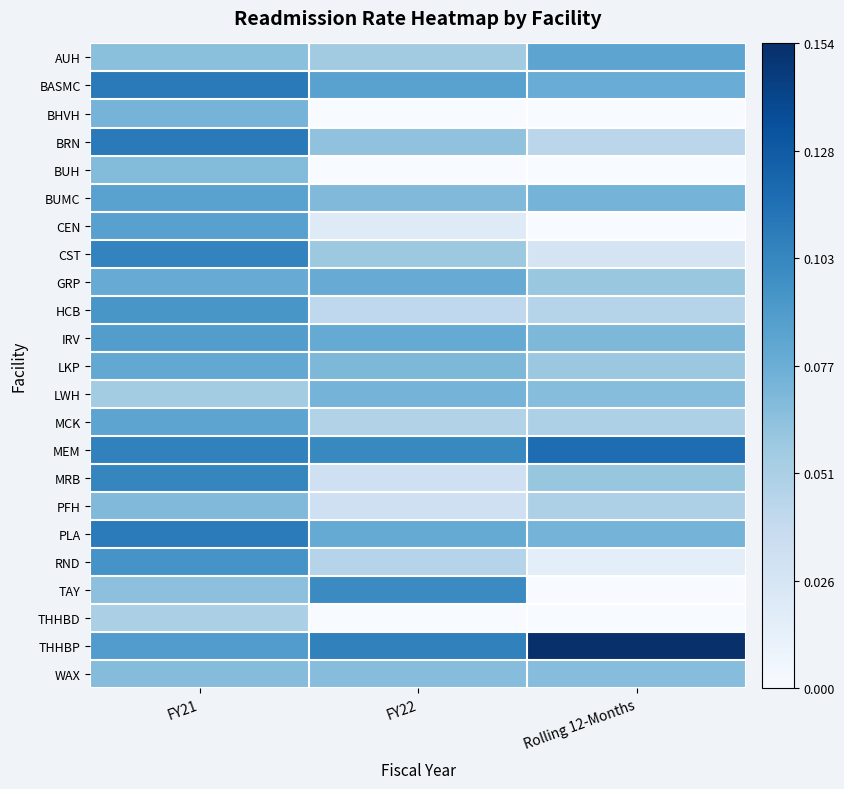

Reading left to right, transcribe all the data shown in this chart.

AUH: FY21=0.1	FY22=0.1	Rolling 12-Months=0.1
BASMC: FY21=0.1	FY22=0.1	Rolling 12-Months=0.1
BHVH: FY21=0.1	FY22=0.0	Rolling 12-Months=0.0
BRN: FY21=0.1	FY22=0.1	Rolling 12-Months=0.0
BUH: FY21=0.1	FY22=0.0	Rolling 12-Months=0.0
BUMC: FY21=0.1	FY22=0.1	Rolling 12-Months=0.1
CEN: FY21=0.1	FY22=0.0	Rolling 12-Months=0.0
CST: FY21=0.1	FY22=0.1	Rolling 12-Months=0.0
GRP: FY21=0.1	FY22=0.1	Rolling 12-Months=0.1
HCB: FY21=0.1	FY22=0.0	Rolling 12-Months=0.0
IRV: FY21=0.1	FY22=0.1	Rolling 12-Months=0.1
LKP: FY21=0.1	FY22=0.1	Rolling 12-Months=0.1
LWH: FY21=0.1	FY22=0.1	Rolling 12-Months=0.1
MCK: FY21=0.1	FY22=0.0	Rolling 12-Months=0.1
MEM: FY21=0.1	FY22=0.1	Rolling 12-Months=0.1
MRB: FY21=0.1	FY22=0.0	Rolling 12-Months=0.1
PFH: FY21=0.1	FY22=0.0	Rolling 12-Months=0.1
PLA: FY21=0.1	FY22=0.1	Rolling 12-Months=0.1
RND: FY21=0.1	FY22=0.0	Rolling 12-Months=0.0
TAY: FY21=0.1	FY22=0.1	Rolling 12-Months=0.0
THHBD: FY21=0.1	FY22=0.0	Rolling 12-Months=0.0
THHBP: FY21=0.1	FY22=0.1	Rolling 12-Months=0.2
WAX: FY21=0.1	FY22=0.1	Rolling 12-Months=0.1